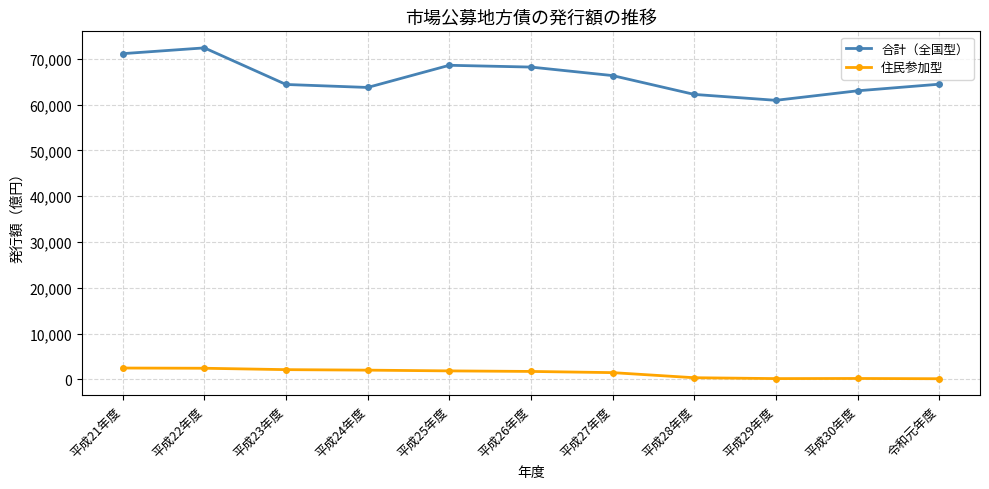

How many interior local valleys does the 合計（全国型） series have?

2